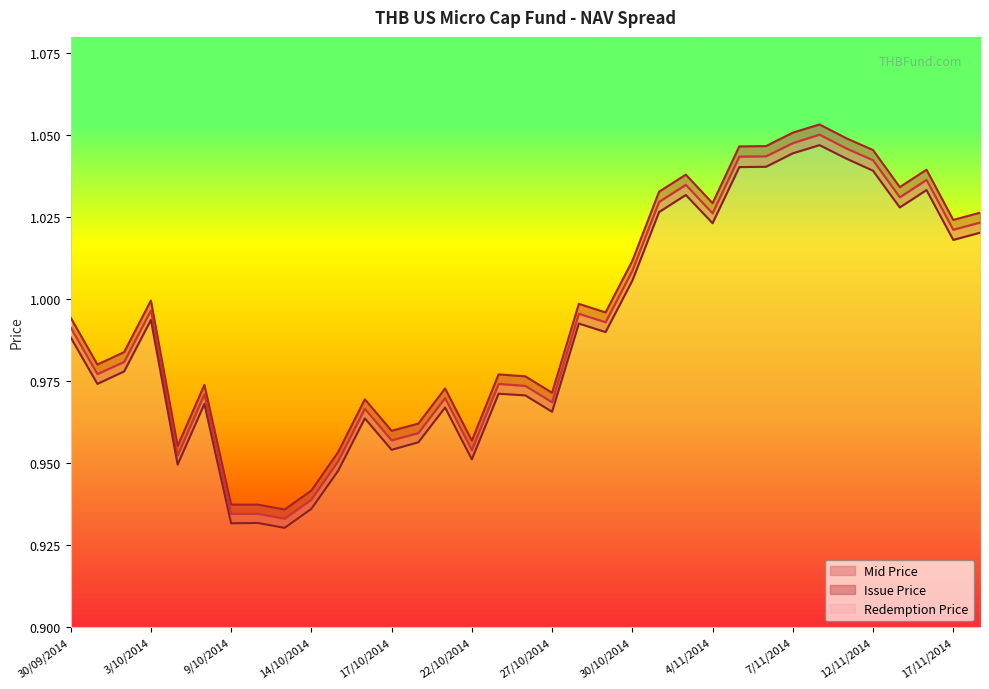

Is it true that Redemption Price equals 1.0 at 2/10/2014?

True